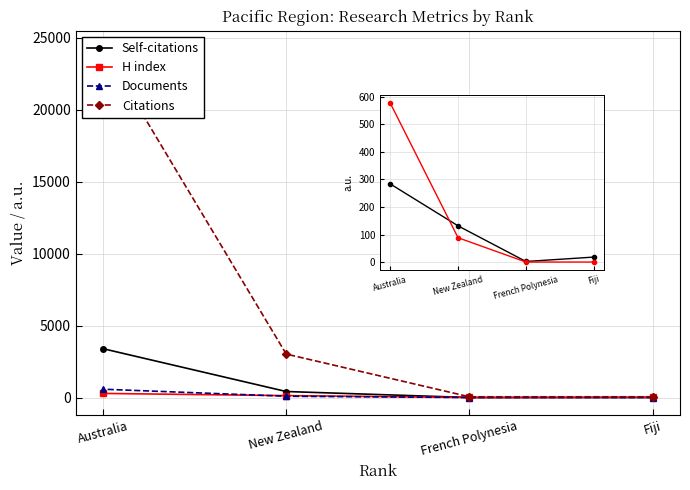

True or false: Citations and Self-citations intersect in this chart.

False